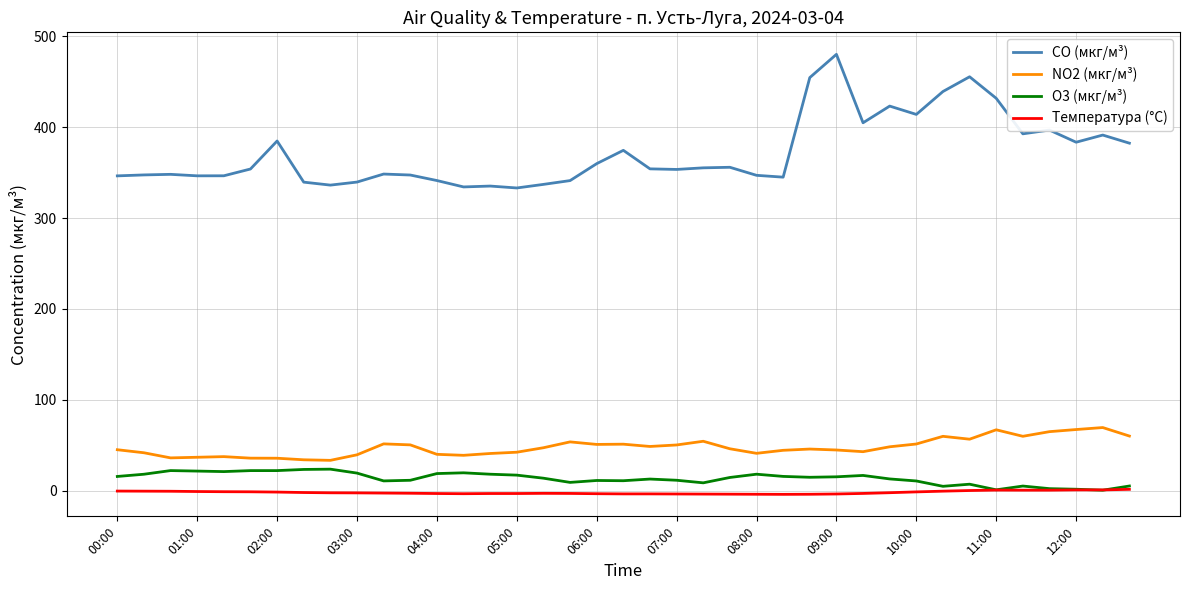

How many values in the Температура (°C) series exceed -2?

17